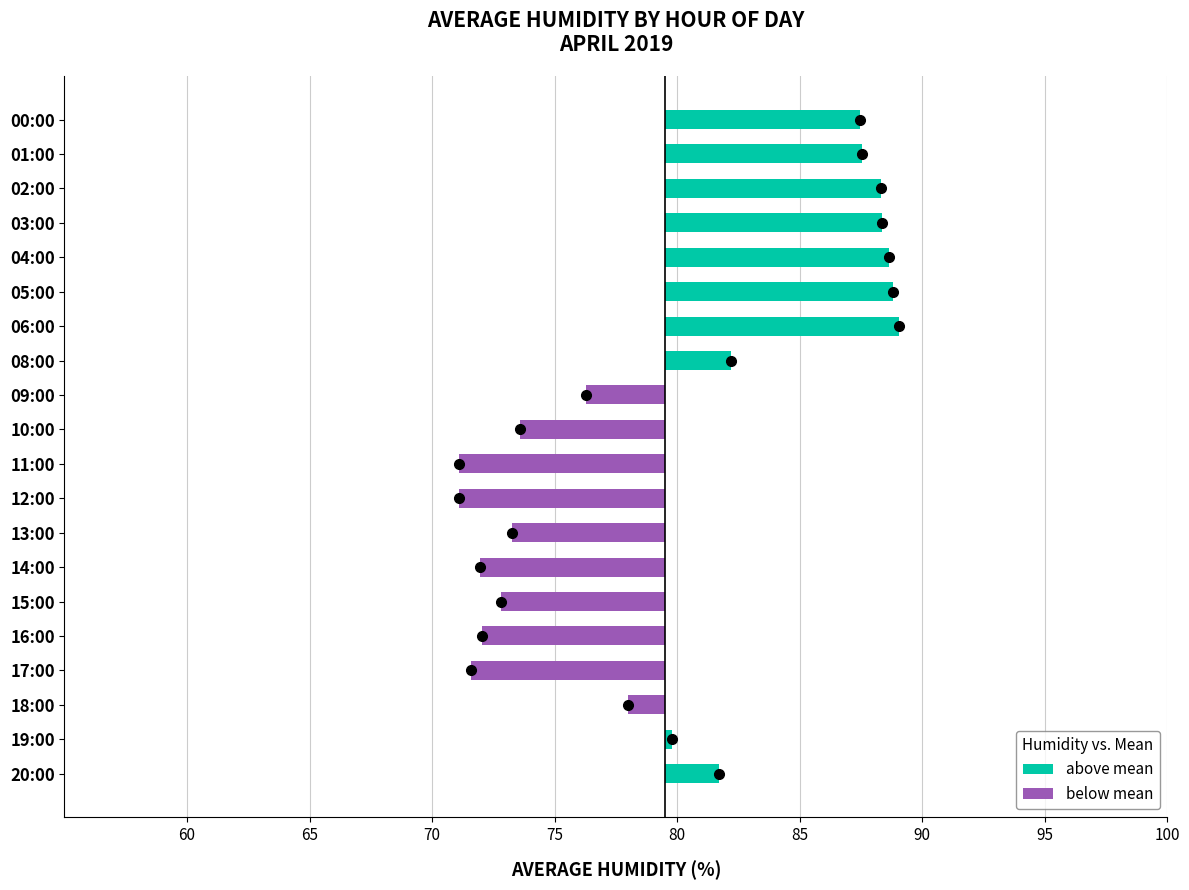

What is the average value?

79.7